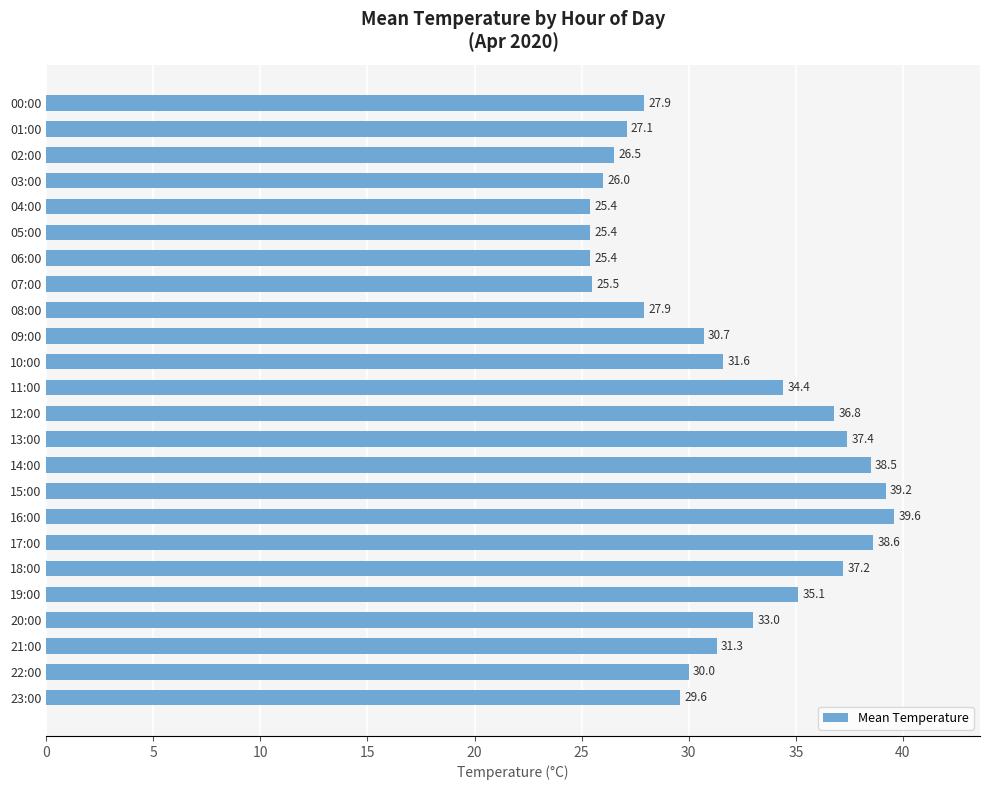

What is the smallest value displayed?

25.4